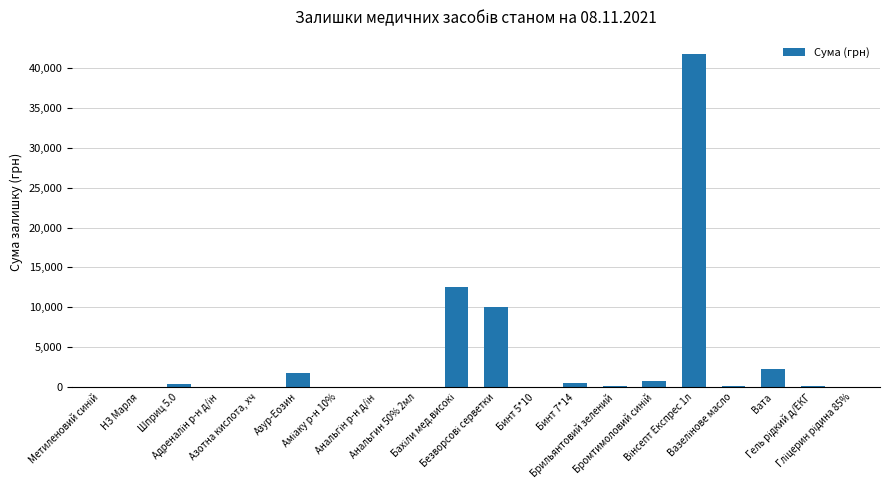

What is the greatest value displayed?

41797.1